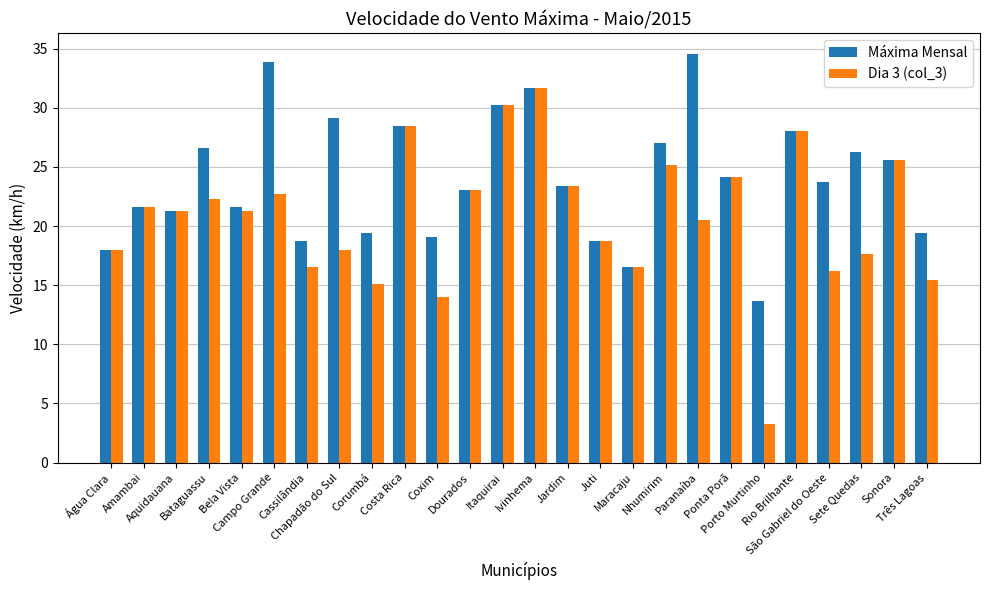

Reading left to right, what are all the values shown in this chart?

Máxima Mensal: Água Clara=18.0	Amambai=21.6	Aquidauana=21.2	Bataguassu=26.6	Bela Vista=21.6	Campo Grande=33.8	Cassilândia=18.7	Chapadão do Sul=29.2	Corumbá=19.4	Costa Rica=28.4	Coxim=19.1	Dourados=23.0	Itaquirai=30.2	Ivinhema=31.7	Jardim=23.4	Juti=18.7	Maracaju=16.6	Nhumirim=27.0	Paranaíba=34.6	Ponta Porã=24.1	Porto Murtinho=13.7	Rio Brilhante=28.1	São Gabriel do Oeste=23.8	Sete Quedas=26.3	Sonora=25.6	Três Lagoas=19.4
Dia 3 (col_3): Água Clara=18.0	Amambai=21.6	Aquidauana=21.2	Bataguassu=22.3	Bela Vista=21.2	Campo Grande=22.7	Cassilândia=16.6	Chapadão do Sul=18.0	Corumbá=15.1	Costa Rica=28.4	Coxim=14.0	Dourados=23.0	Itaquirai=30.2	Ivinhema=31.7	Jardim=23.4	Juti=18.7	Maracaju=16.6	Nhumirim=25.2	Paranaíba=20.5	Ponta Porã=24.1	Porto Murtinho=3.2	Rio Brilhante=28.1	São Gabriel do Oeste=16.2	Sete Quedas=17.6	Sonora=25.6	Três Lagoas=15.5